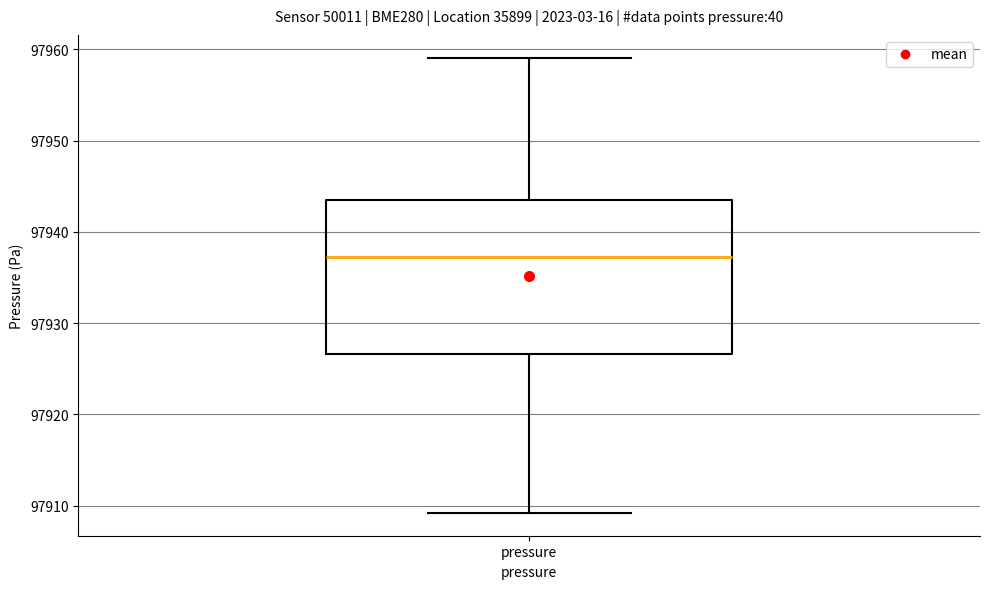

Transcribe this box plot: give where the median line is, the range the box spans, and where the two whiskers end, as read against the y-axis. The values are not printed on the chart, so give them approximately, as read against the axis.

median 97937, box 97927 to 97944, whiskers 97909 to 97959